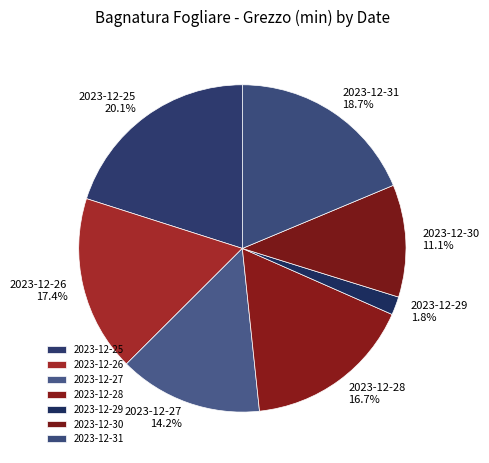

Rank the categories by value from lowest to highest.

2023-12-29, 2023-12-30, 2023-12-27, 2023-12-28, 2023-12-26, 2023-12-31, 2023-12-25